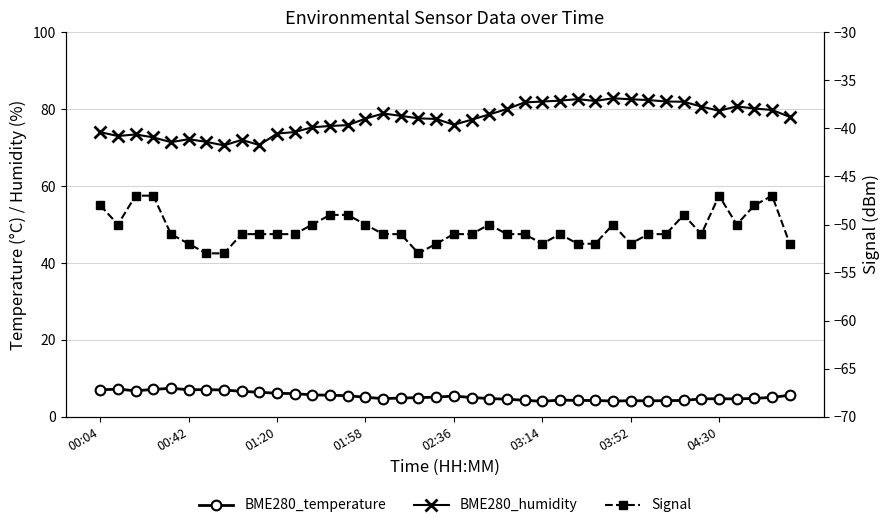

Which series has the largest total across all categories?

BME280_humidity